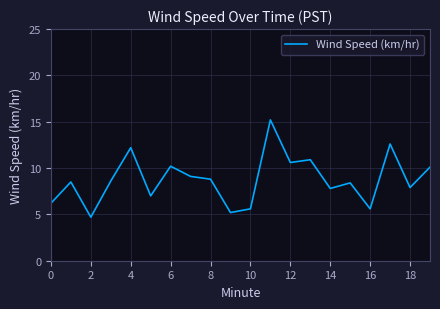

What is the minimum value shown in the chart?

4.7